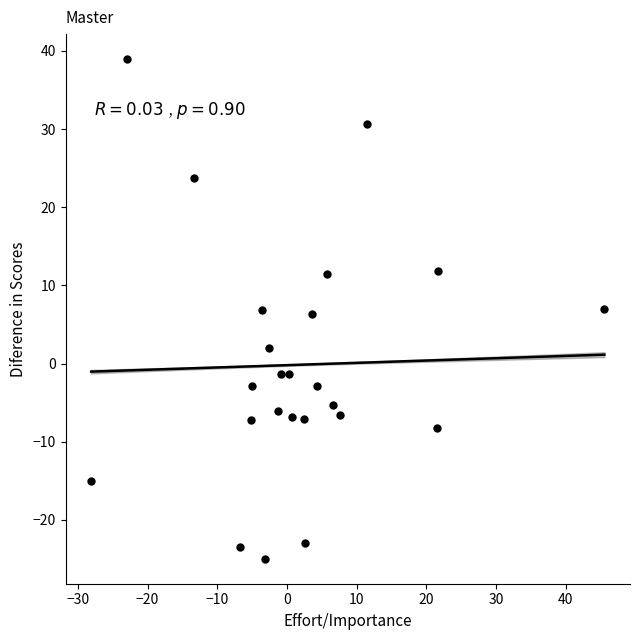

What is the range of Y values (max minus min)?

63.9